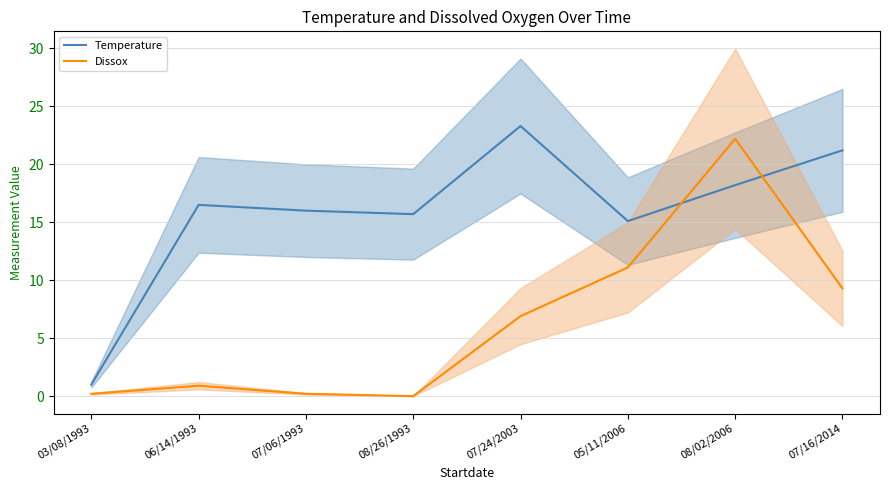

Which series has the largest total across all categories?

Temperature